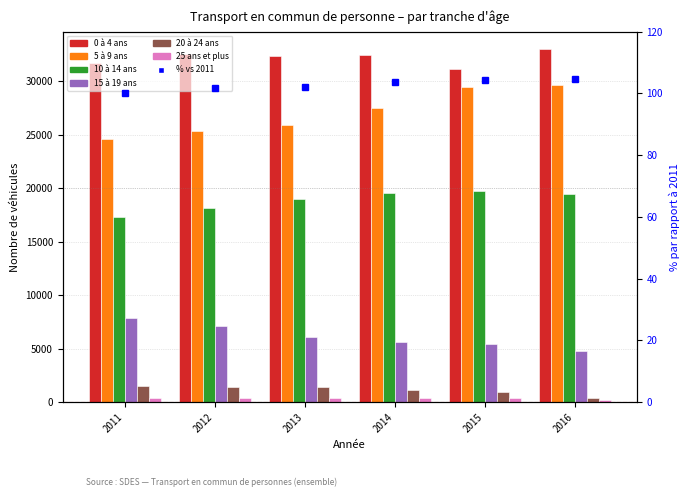

True or false: 20 à 24 ans has a value of 470 at 2013.

False